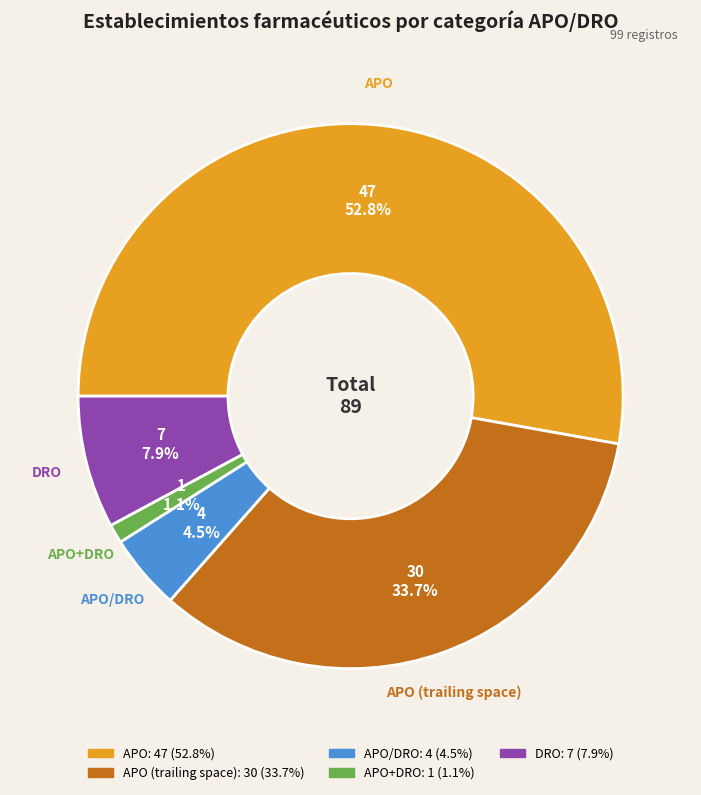

Is there a majority slice in this chart?

Yes